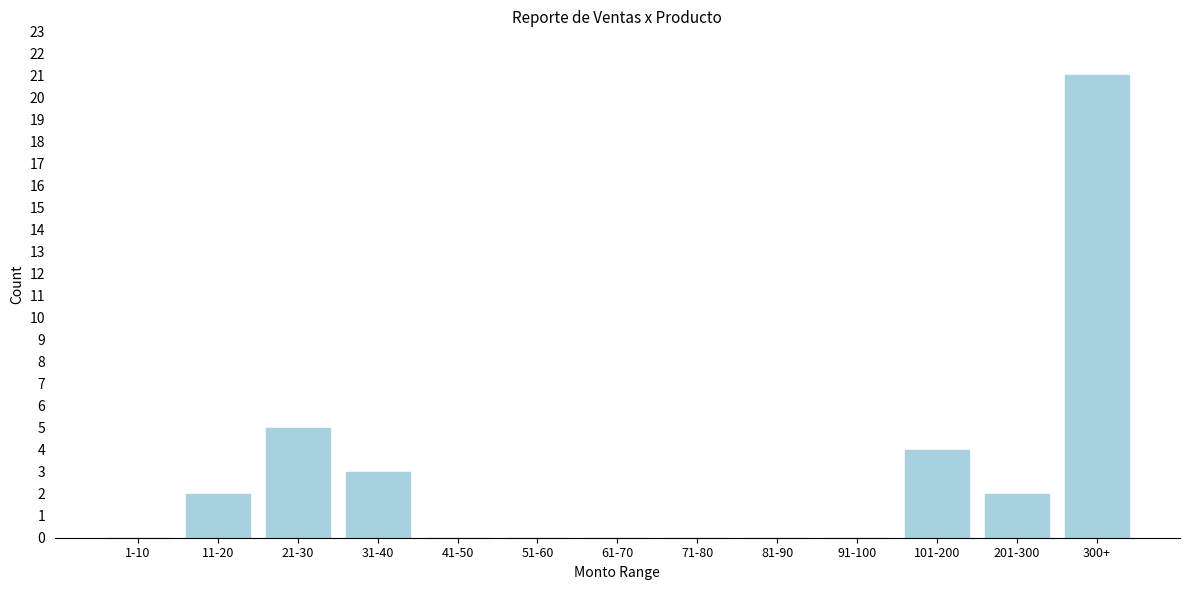

Reading right to left, what are all the values shown in this chart?

300+=21	201-300=2	101-200=4	91-100=0	81-90=0	71-80=0	61-70=0	51-60=0	41-50=0	31-40=3	21-30=5	11-20=2	1-10=0